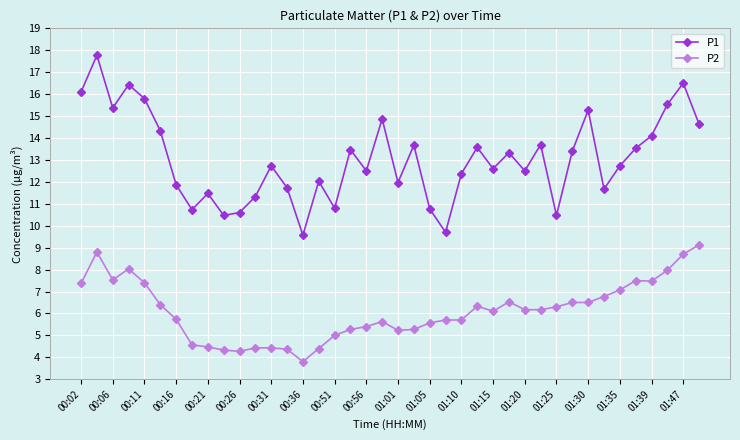

Which series has the widest spread of values?

P1